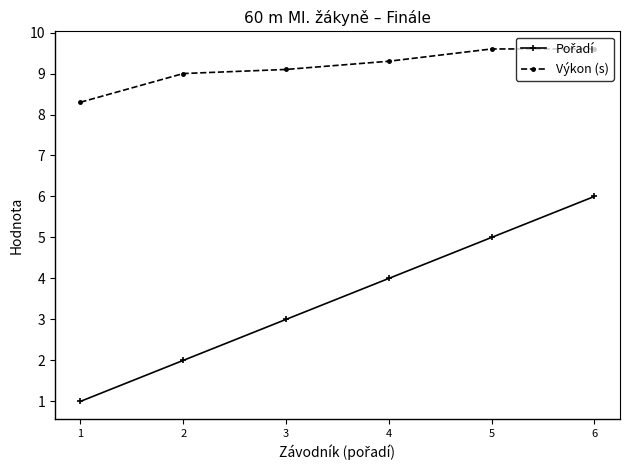

True or false: Výkon (s) has a value of 9.6 at 6.

True